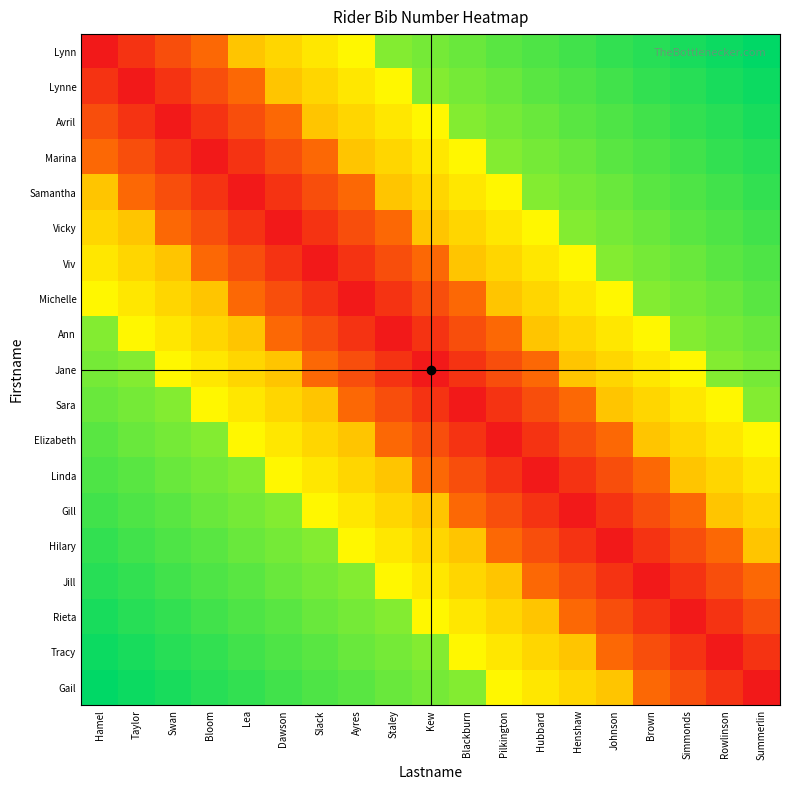

Reading left to right, extract all data points from this chart.

Lynn: Hamel=0	Taylor=10	Swan=20	Bloom=30	Lea=60	Dawson=65	Slack=70	Ayres=75	Staley=96	Kew=98	Blackburn=100	Pilkington=102	Hubbard=104	Henshaw=106	Johnson=108	Brown=110	Simmonds=112	Rowlinson=114	Summerlin=116
Lynne: Hamel=10	Taylor=0	Swan=10	Bloom=20	Lea=30	Dawson=60	Slack=65	Ayres=70	Staley=75	Kew=96	Blackburn=98	Pilkington=100	Hubbard=102	Henshaw=104	Johnson=106	Brown=108	Simmonds=110	Rowlinson=112	Summerlin=114
Avril: Hamel=20	Taylor=10	Swan=0	Bloom=10	Lea=20	Dawson=30	Slack=60	Ayres=65	Staley=70	Kew=75	Blackburn=96	Pilkington=98	Hubbard=100	Henshaw=102	Johnson=104	Brown=106	Simmonds=108	Rowlinson=110	Summerlin=112
Marina: Hamel=30	Taylor=20	Swan=10	Bloom=0	Lea=10	Dawson=20	Slack=30	Ayres=60	Staley=65	Kew=70	Blackburn=75	Pilkington=96	Hubbard=98	Henshaw=100	Johnson=102	Brown=104	Simmonds=106	Rowlinson=108	Summerlin=110
Samantha: Hamel=60	Taylor=30	Swan=20	Bloom=10	Lea=0	Dawson=10	Slack=20	Ayres=30	Staley=60	Kew=65	Blackburn=70	Pilkington=75	Hubbard=96	Henshaw=98	Johnson=100	Brown=102	Simmonds=104	Rowlinson=106	Summerlin=108
Vicky: Hamel=65	Taylor=60	Swan=30	Bloom=20	Lea=10	Dawson=0	Slack=10	Ayres=20	Staley=30	Kew=60	Blackburn=65	Pilkington=70	Hubbard=75	Henshaw=96	Johnson=98	Brown=100	Simmonds=102	Rowlinson=104	Summerlin=106
Viv: Hamel=70	Taylor=65	Swan=60	Bloom=30	Lea=20	Dawson=10	Slack=0	Ayres=10	Staley=20	Kew=30	Blackburn=60	Pilkington=65	Hubbard=70	Henshaw=75	Johnson=96	Brown=98	Simmonds=100	Rowlinson=102	Summerlin=104
Michelle: Hamel=75	Taylor=70	Swan=65	Bloom=60	Lea=30	Dawson=20	Slack=10	Ayres=0	Staley=10	Kew=20	Blackburn=30	Pilkington=60	Hubbard=65	Henshaw=70	Johnson=75	Brown=96	Simmonds=98	Rowlinson=100	Summerlin=102
Ann: Hamel=96	Taylor=75	Swan=70	Bloom=65	Lea=60	Dawson=30	Slack=20	Ayres=10	Staley=0	Kew=10	Blackburn=20	Pilkington=30	Hubbard=60	Henshaw=65	Johnson=70	Brown=75	Simmonds=96	Rowlinson=98	Summerlin=100
Jane: Hamel=98	Taylor=96	Swan=75	Bloom=70	Lea=65	Dawson=60	Slack=30	Ayres=20	Staley=10	Kew=0	Blackburn=10	Pilkington=20	Hubbard=30	Henshaw=60	Johnson=65	Brown=70	Simmonds=75	Rowlinson=96	Summerlin=98
Sara: Hamel=100	Taylor=98	Swan=96	Bloom=75	Lea=70	Dawson=65	Slack=60	Ayres=30	Staley=20	Kew=10	Blackburn=0	Pilkington=10	Hubbard=20	Henshaw=30	Johnson=60	Brown=65	Simmonds=70	Rowlinson=75	Summerlin=96
Elizabeth: Hamel=102	Taylor=100	Swan=98	Bloom=96	Lea=75	Dawson=70	Slack=65	Ayres=60	Staley=30	Kew=20	Blackburn=10	Pilkington=0	Hubbard=10	Henshaw=20	Johnson=30	Brown=60	Simmonds=65	Rowlinson=70	Summerlin=75
Linda: Hamel=104	Taylor=102	Swan=100	Bloom=98	Lea=96	Dawson=75	Slack=70	Ayres=65	Staley=60	Kew=30	Blackburn=20	Pilkington=10	Hubbard=0	Henshaw=10	Johnson=20	Brown=30	Simmonds=60	Rowlinson=65	Summerlin=70
Gill: Hamel=106	Taylor=104	Swan=102	Bloom=100	Lea=98	Dawson=96	Slack=75	Ayres=70	Staley=65	Kew=60	Blackburn=30	Pilkington=20	Hubbard=10	Henshaw=0	Johnson=10	Brown=20	Simmonds=30	Rowlinson=60	Summerlin=65
Hilary: Hamel=108	Taylor=106	Swan=104	Bloom=102	Lea=100	Dawson=98	Slack=96	Ayres=75	Staley=70	Kew=65	Blackburn=60	Pilkington=30	Hubbard=20	Henshaw=10	Johnson=0	Brown=10	Simmonds=20	Rowlinson=30	Summerlin=60
Jill: Hamel=110	Taylor=108	Swan=106	Bloom=104	Lea=102	Dawson=100	Slack=98	Ayres=96	Staley=75	Kew=70	Blackburn=65	Pilkington=60	Hubbard=30	Henshaw=20	Johnson=10	Brown=0	Simmonds=10	Rowlinson=20	Summerlin=30
Rieta: Hamel=112	Taylor=110	Swan=108	Bloom=106	Lea=104	Dawson=102	Slack=100	Ayres=98	Staley=96	Kew=75	Blackburn=70	Pilkington=65	Hubbard=60	Henshaw=30	Johnson=20	Brown=10	Simmonds=0	Rowlinson=10	Summerlin=20
Tracy: Hamel=114	Taylor=112	Swan=110	Bloom=108	Lea=106	Dawson=104	Slack=102	Ayres=100	Staley=98	Kew=96	Blackburn=75	Pilkington=70	Hubbard=65	Henshaw=60	Johnson=30	Brown=20	Simmonds=10	Rowlinson=0	Summerlin=10
Gail: Hamel=116	Taylor=114	Swan=112	Bloom=110	Lea=108	Dawson=106	Slack=104	Ayres=102	Staley=100	Kew=98	Blackburn=96	Pilkington=75	Hubbard=70	Henshaw=65	Johnson=60	Brown=30	Simmonds=20	Rowlinson=10	Summerlin=0